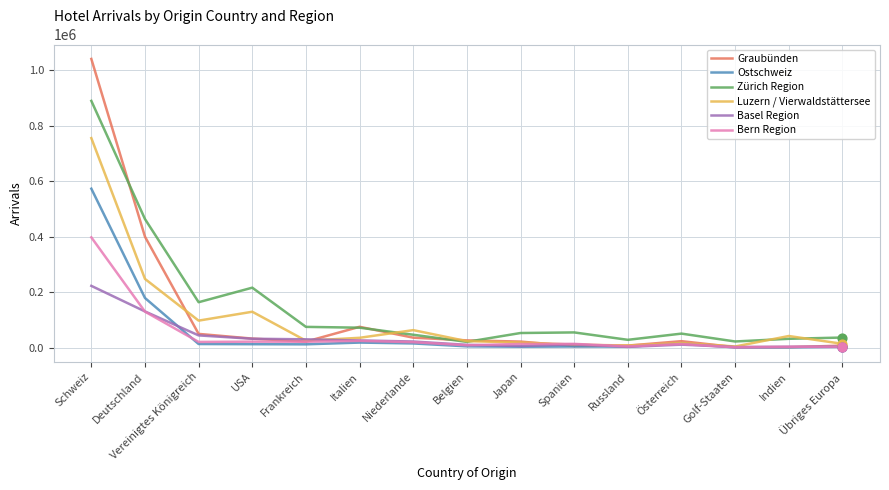

Which series has the largest range (max minus min)?

Graubünden